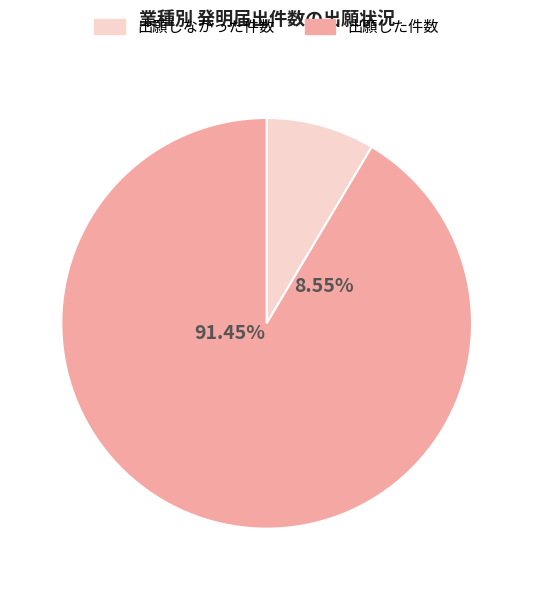

True or false: 食品製造業 accounts for 1% of the total.

False